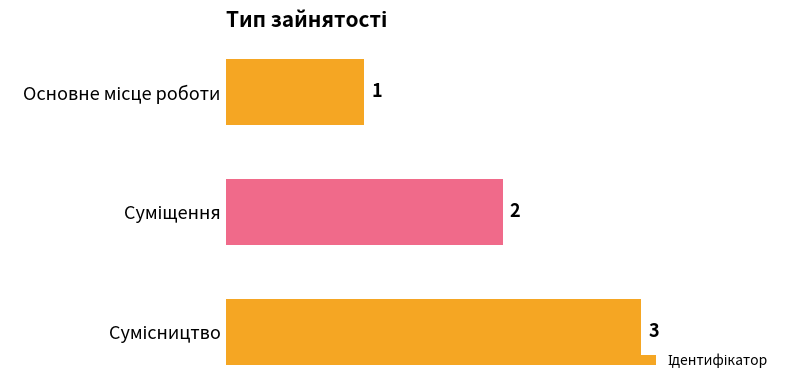

What is the maximum value shown in the chart?

3